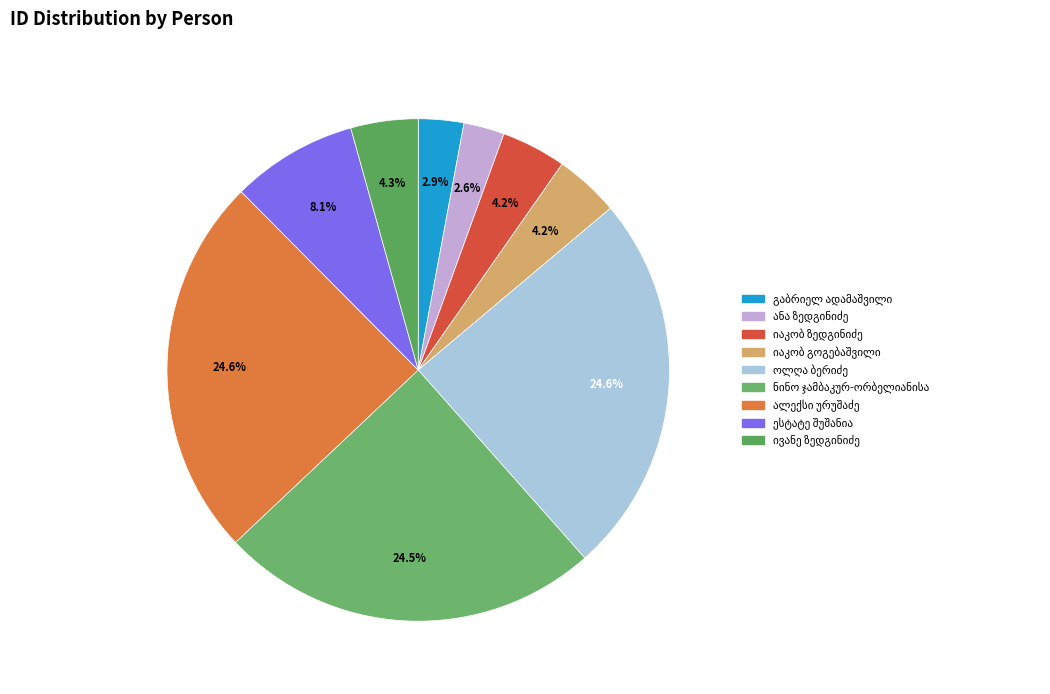

True or false: ანა ივანეს ასული ზედგინიძე accounts for 3% of the total.

True